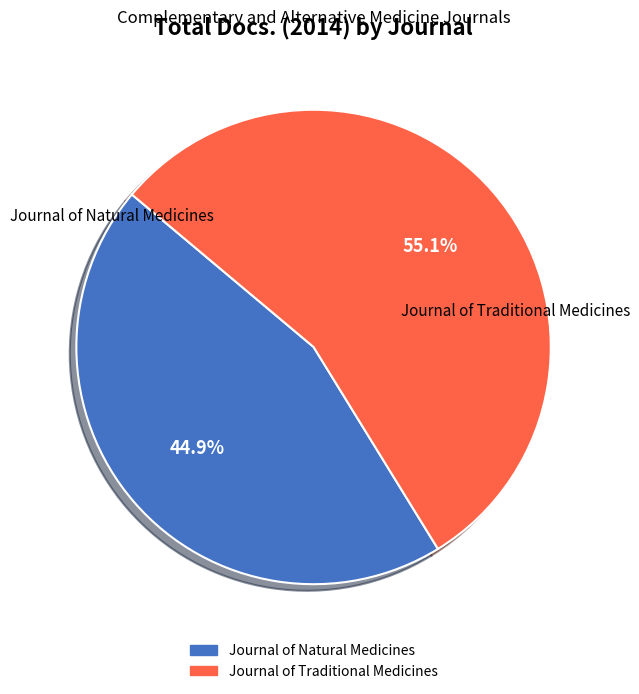

What is the ratio of the value at Journal of Traditional Medicines to the value at Journal of Natural Medicines?

1.2